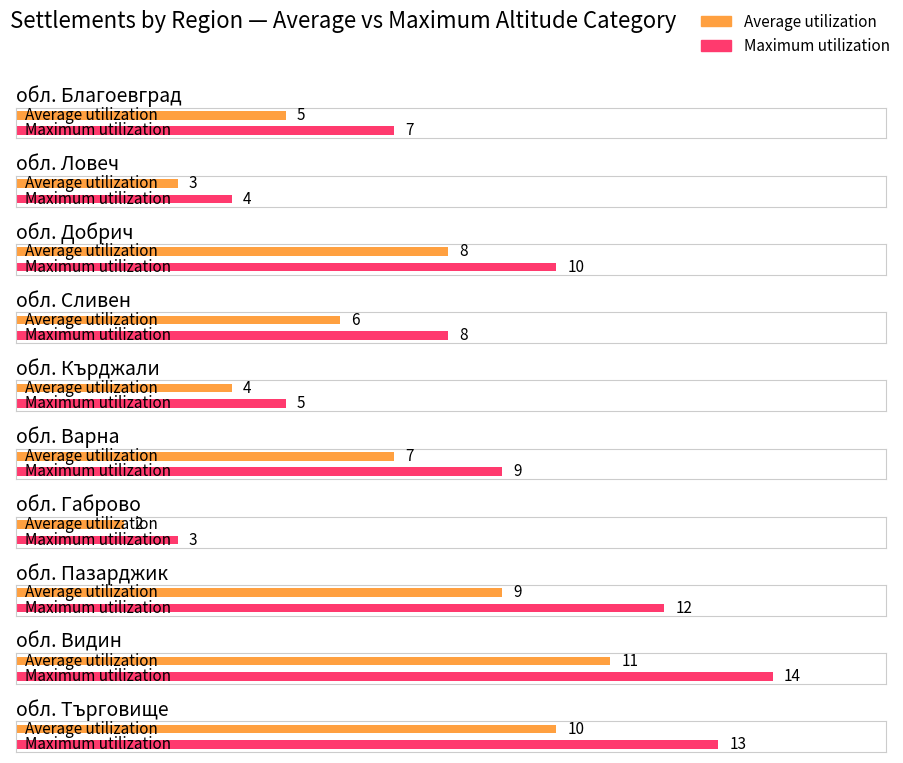

What is the greatest value displayed?

14